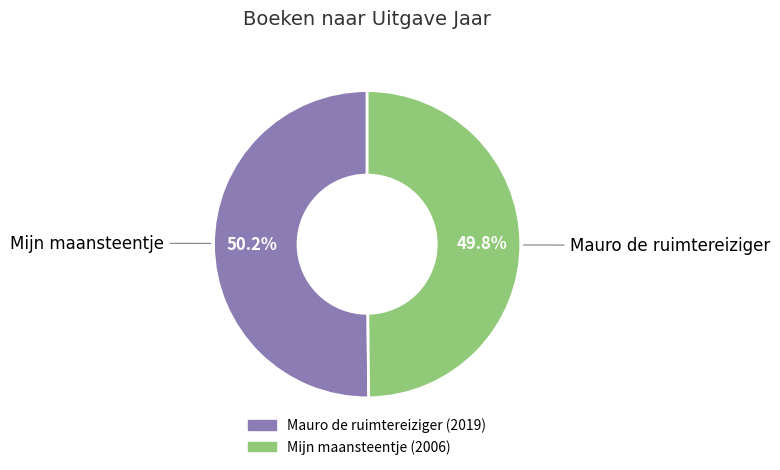

Is it true that Mijn maansteentje is 61% of the pie?

False